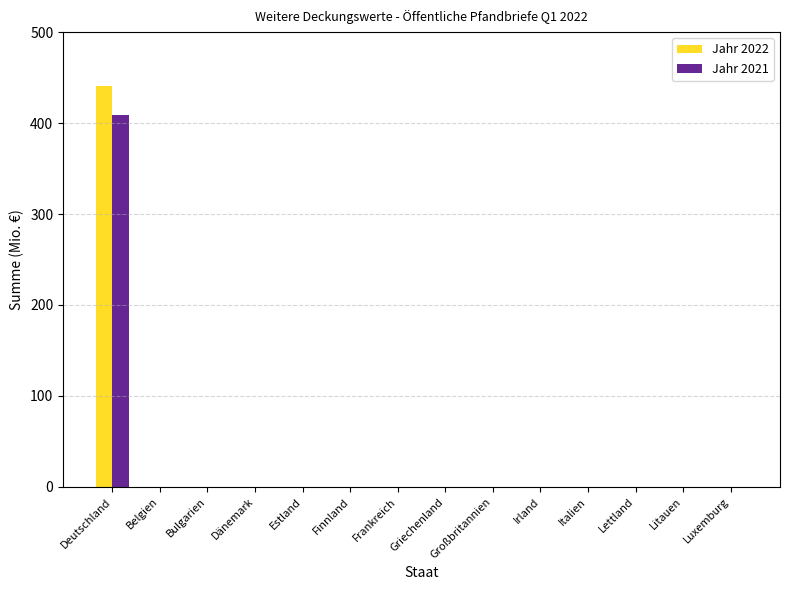

Which category has the highest value in the Jahr 2021 series?

Deutschland